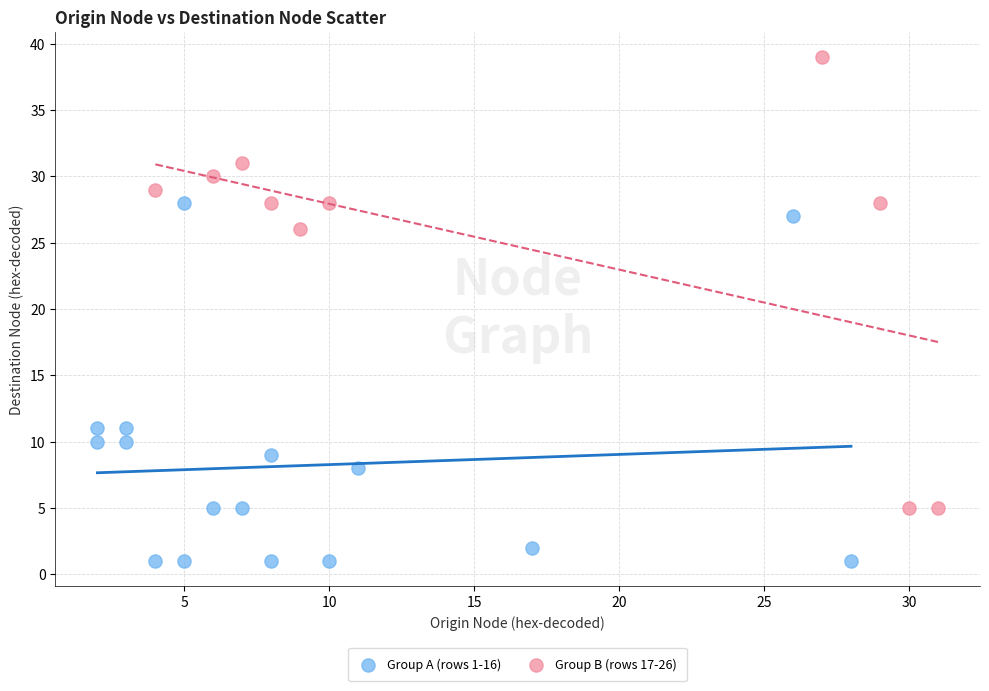

Which series contains the highest Y value?

Group B (rows 17-26)